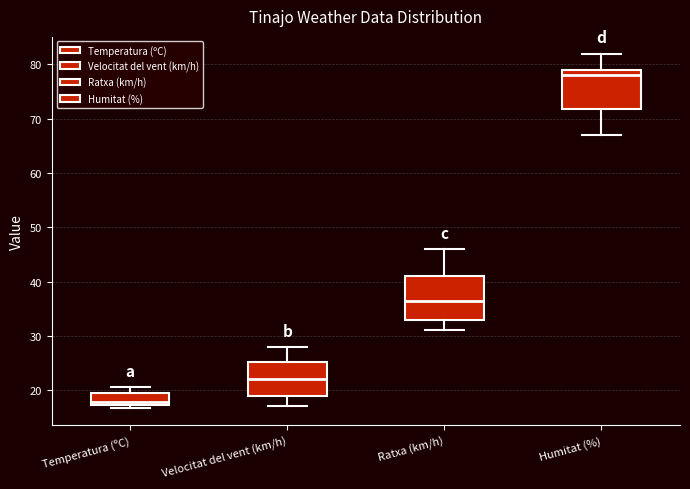

Where does the lower whisker of the box for Humitat (%) end on the y-axis? The values are not printed on the chart, so give them approximately, as read against the axis.

67